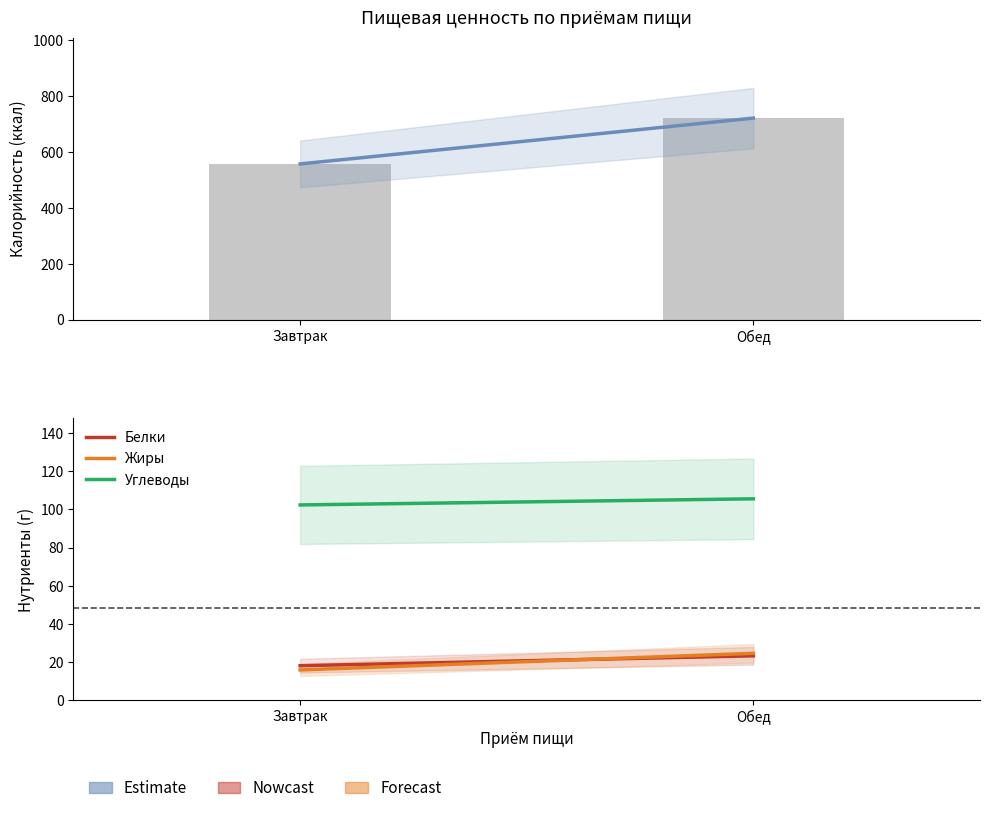

What is the difference between the highest and lowest values at Обед?

697.7